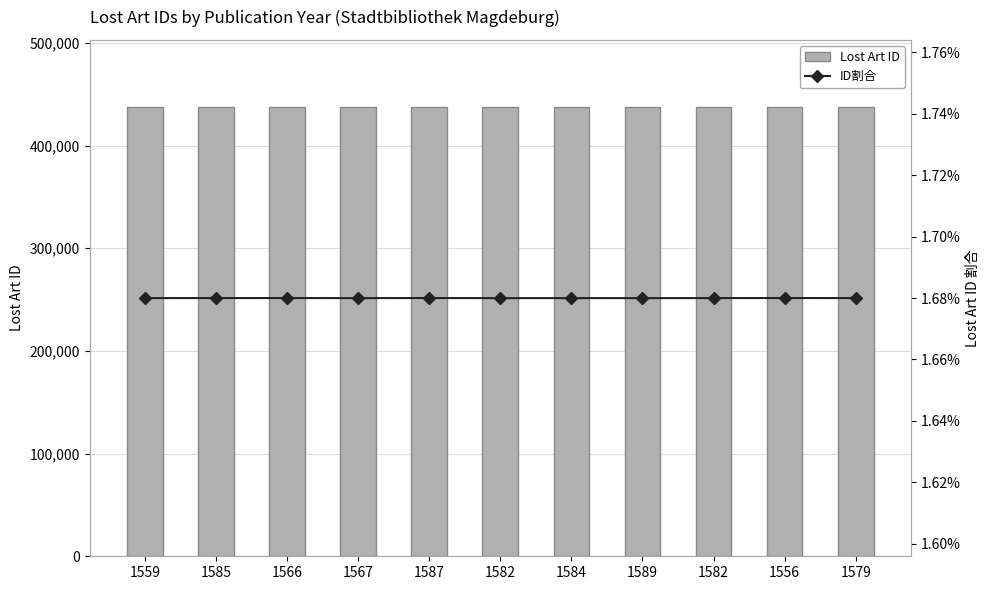

Does the chart contain stacked bars?

No